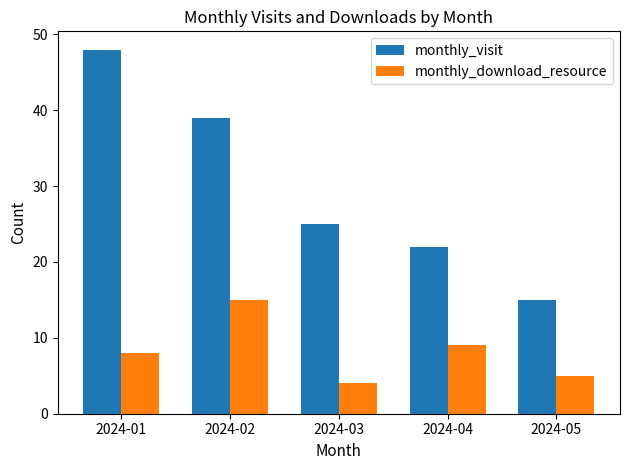

Reading left to right, extract all data points from this chart.

monthly_visit: 48	39	25	22	15
monthly_download_resource: 8	15	4	9	5